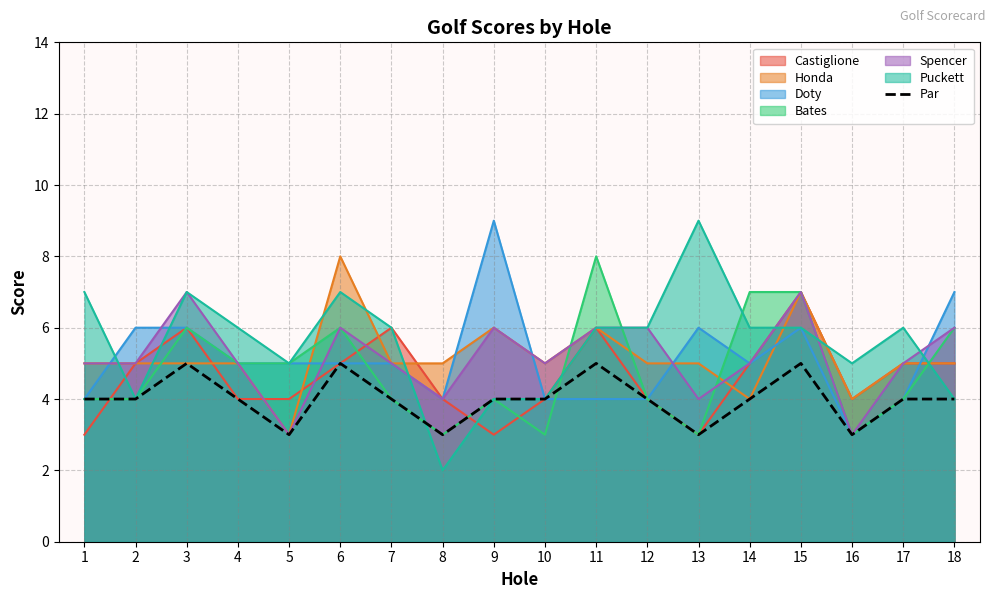

Which series has the largest range (max minus min)?

Puckett